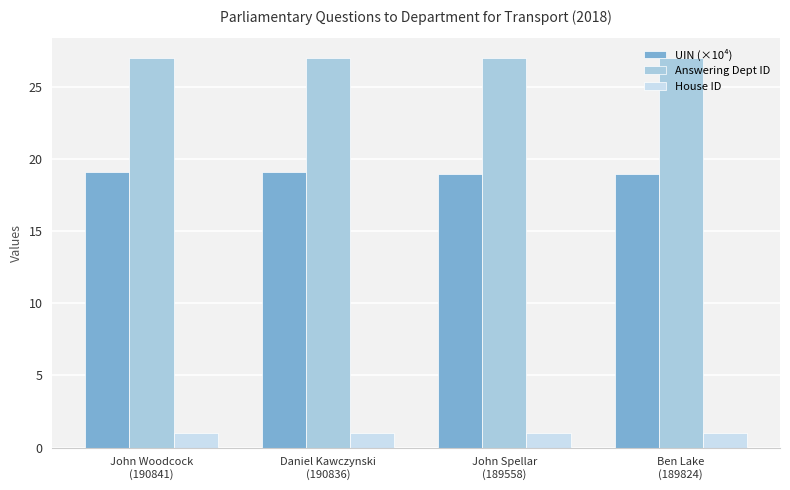

What is the maximum value shown in the chart?

27.0